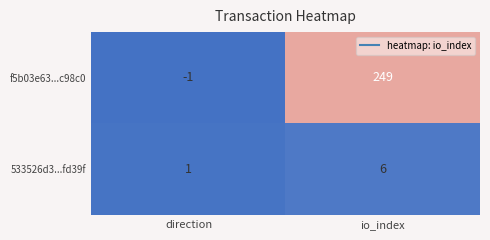

How many data points in 533526d3...fd39f are less than 6?

1